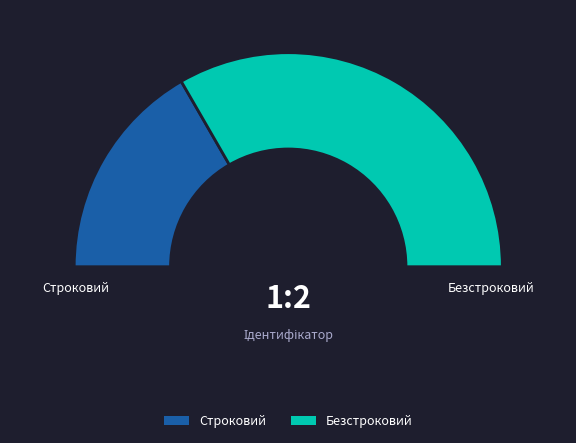

True or false: Безстроковий accounts for 67% of the total.

True